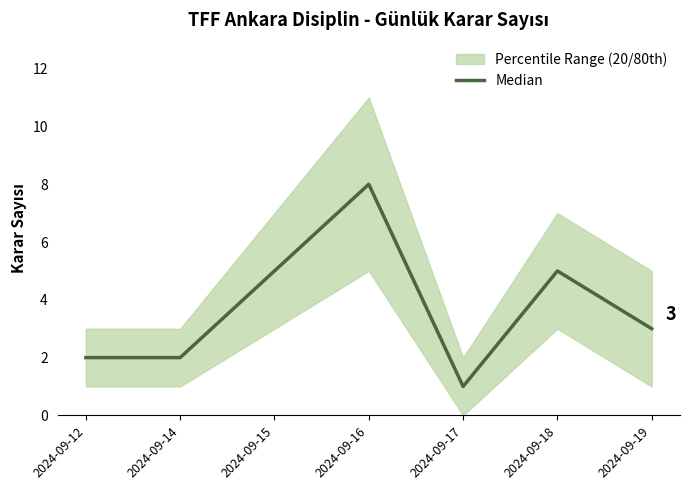

The value of Median at 2024-09-18 is 5. True or false?

True